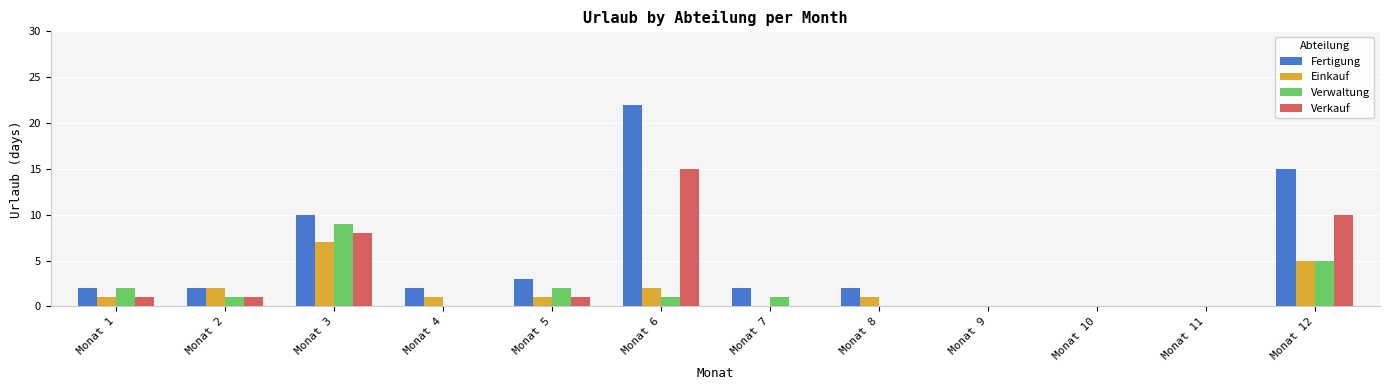

Reading right to left, extract all data points from this chart.

Fertigung: 15	0	0	0	2	2	22	3	2	10	2	2
Einkauf: 5	0	0	0	1	0	2	1	1	7	2	1
Verwaltung: 5	0	0	0	0	1	1	2	0	9	1	2
Verkauf: 10	0	0	0	0	0	15	1	0	8	1	1